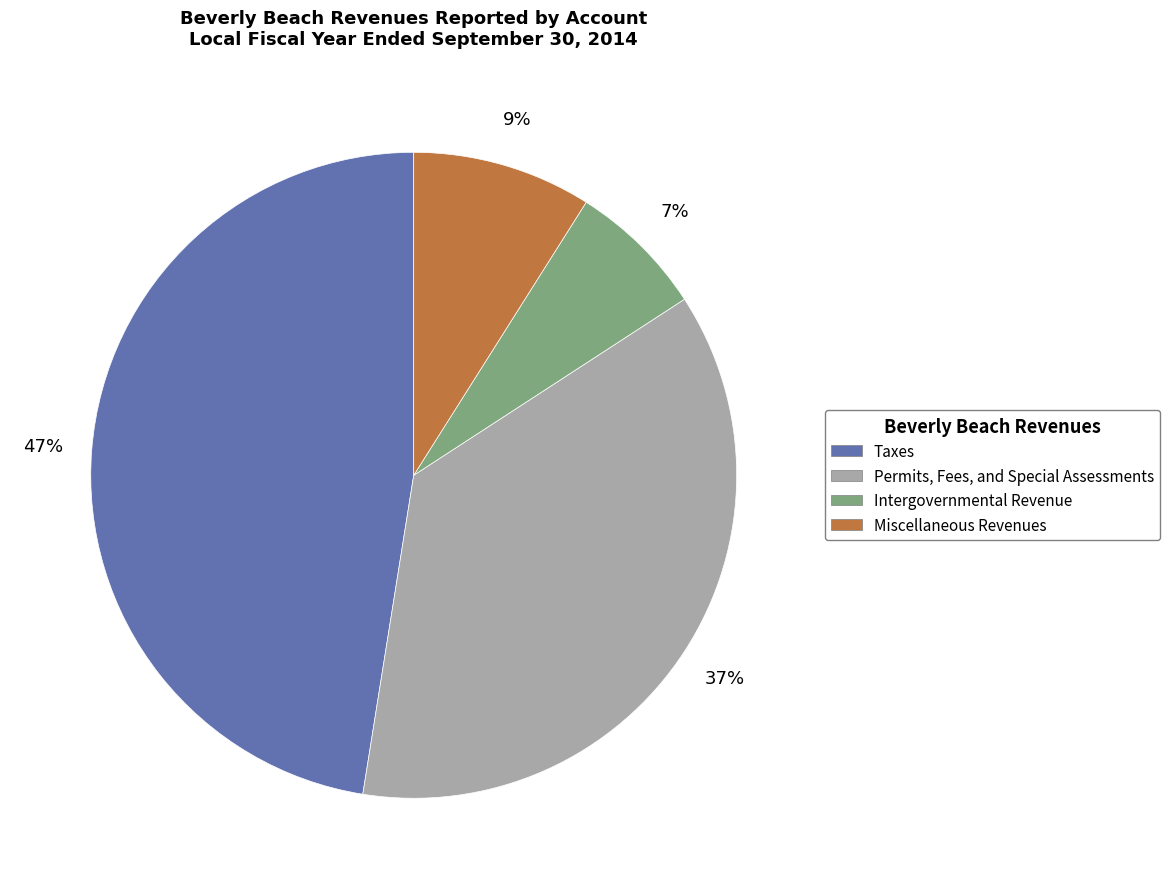

Do Permits, Fees, and Special Assessments and Taxes together represent more than half of the pie?

Yes